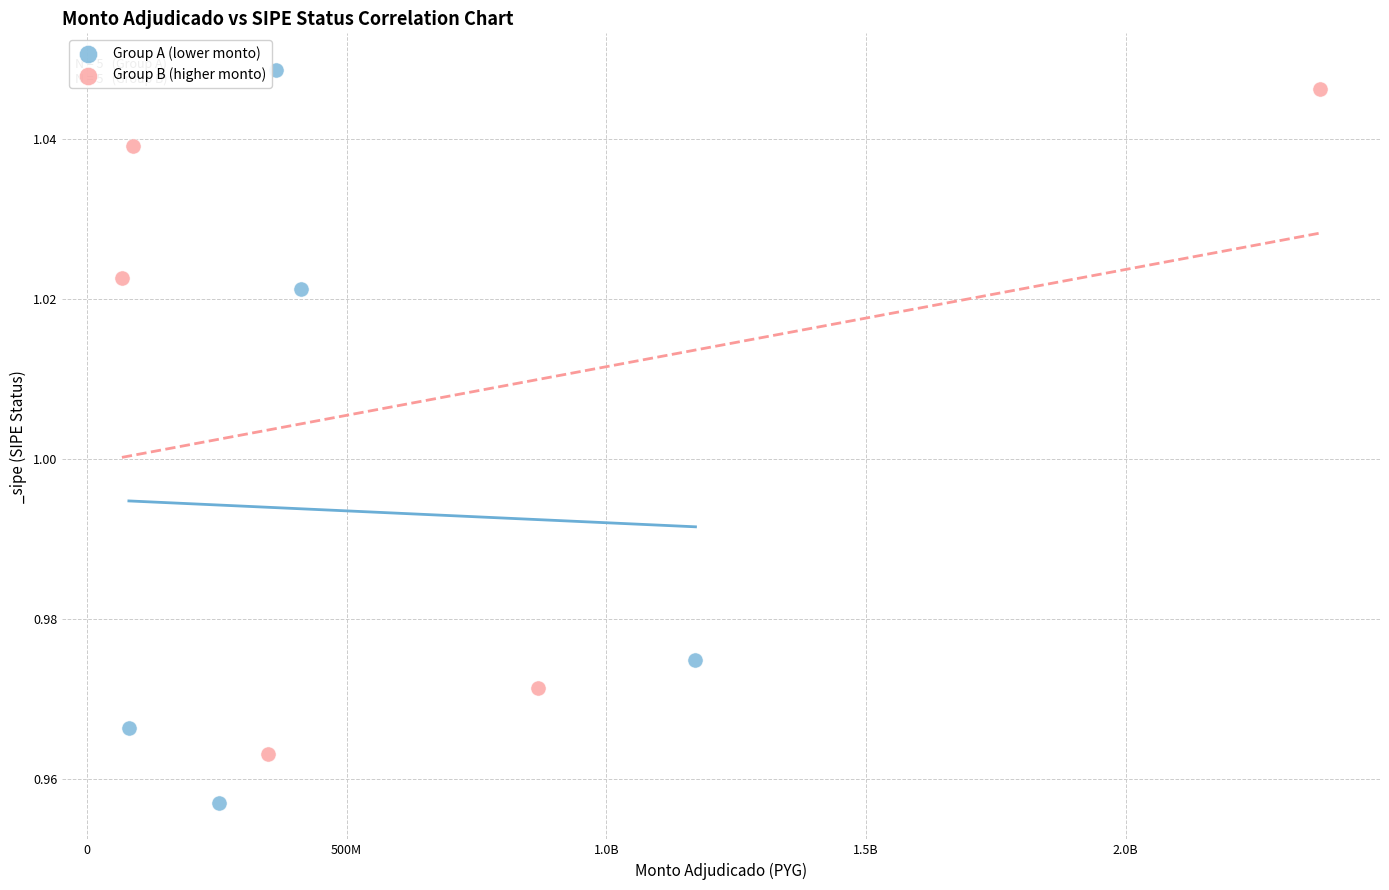

What are all the series names shown in the legend?

Group A (lower monto), Group B (higher monto)